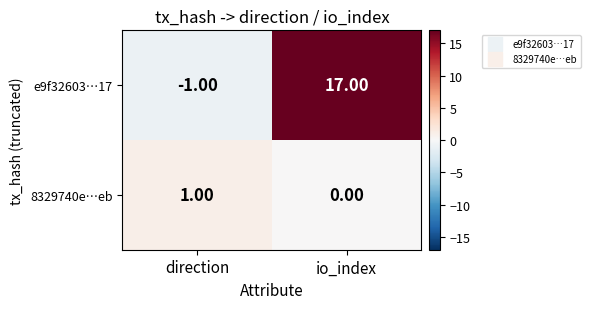

Which series changed the most between direction and io_index?

e9f32603…17